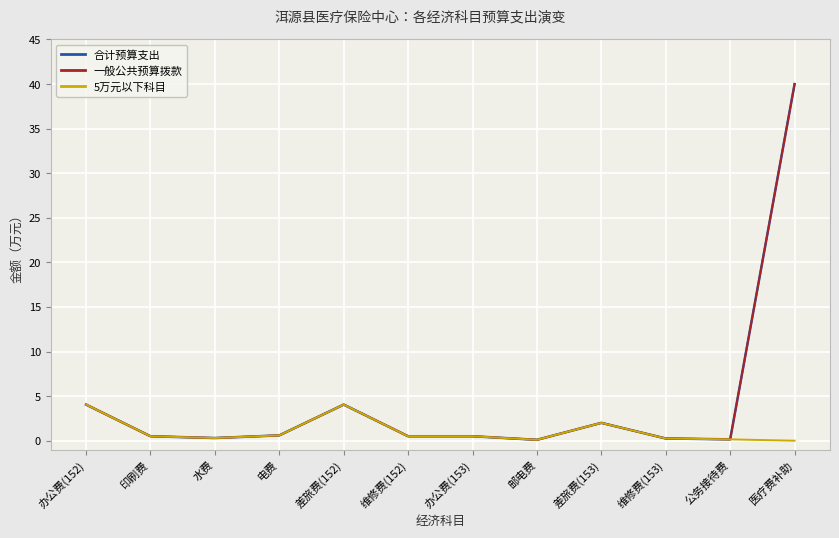

Does the chart have visible grid lines?

Yes